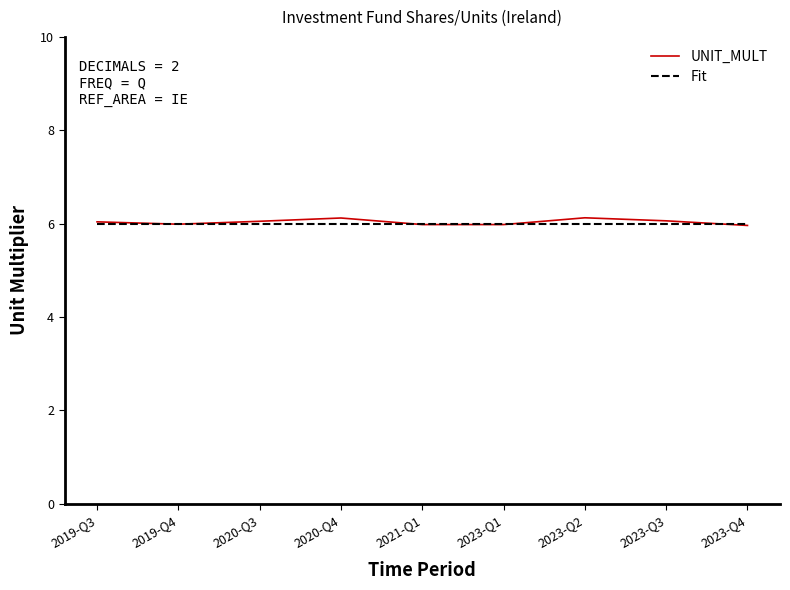

What is the minimum value for Fit?

6.0